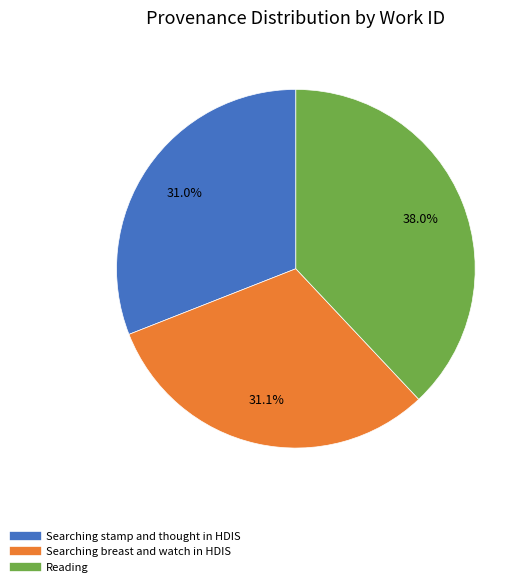

True or false: Searching breast and watch in HDIS accounts for 31% of the total.

True